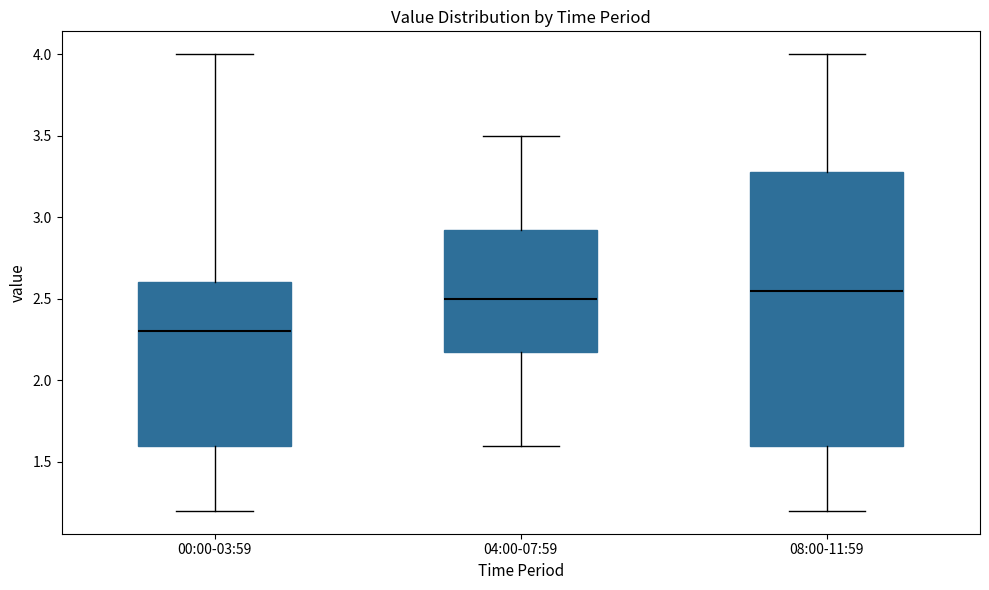

Reading left to right, transcribe this box plot: for each box, give where its median line is, the range the box spans, and where its two whiskers end, as read against the y-axis. The values are not printed on the chart, so give them approximately, as read against the axis.

00:00-03:59: median 2.30, box 1.60 to 2.60, whiskers 1.20 to 4.00
04:00-07:59: median 2.50, box 2.20 to 2.95, whiskers 1.60 to 3.50
08:00-11:59: median 2.55, box 1.60 to 3.30, whiskers 1.20 to 4.00